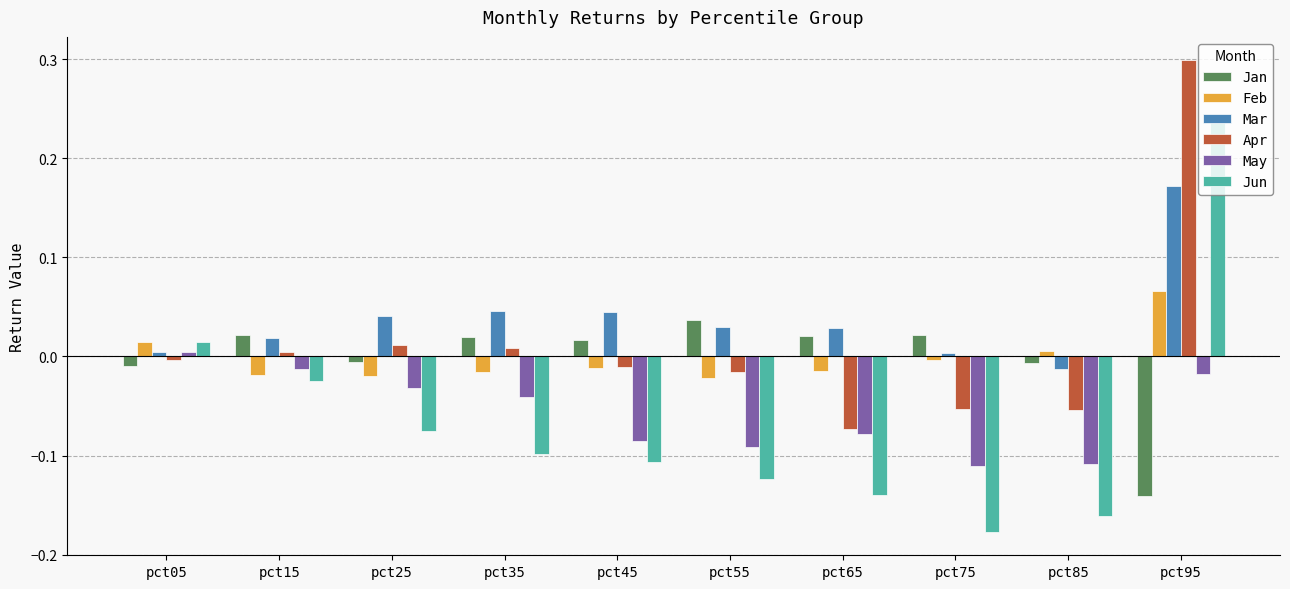

What is the difference between the maximum and minimum values in the Jun series?

0.4